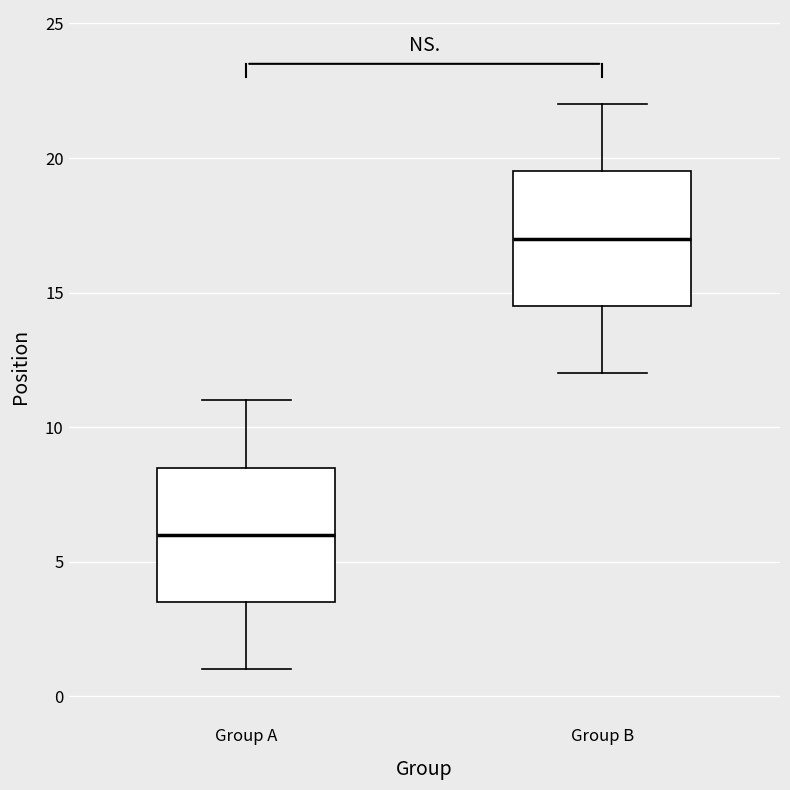

Reading left to right, read every box against the y-axis: the position of its median line, the range the box covers, and the ends of its whiskers. The values are not printed on the chart, so give them approximately, as read against the axis.

Group A: median 6.0, box 3.5 to 8.5, whiskers 1.0 to 11.0
Group B: median 17.0, box 14.5 to 19.5, whiskers 12.0 to 22.0